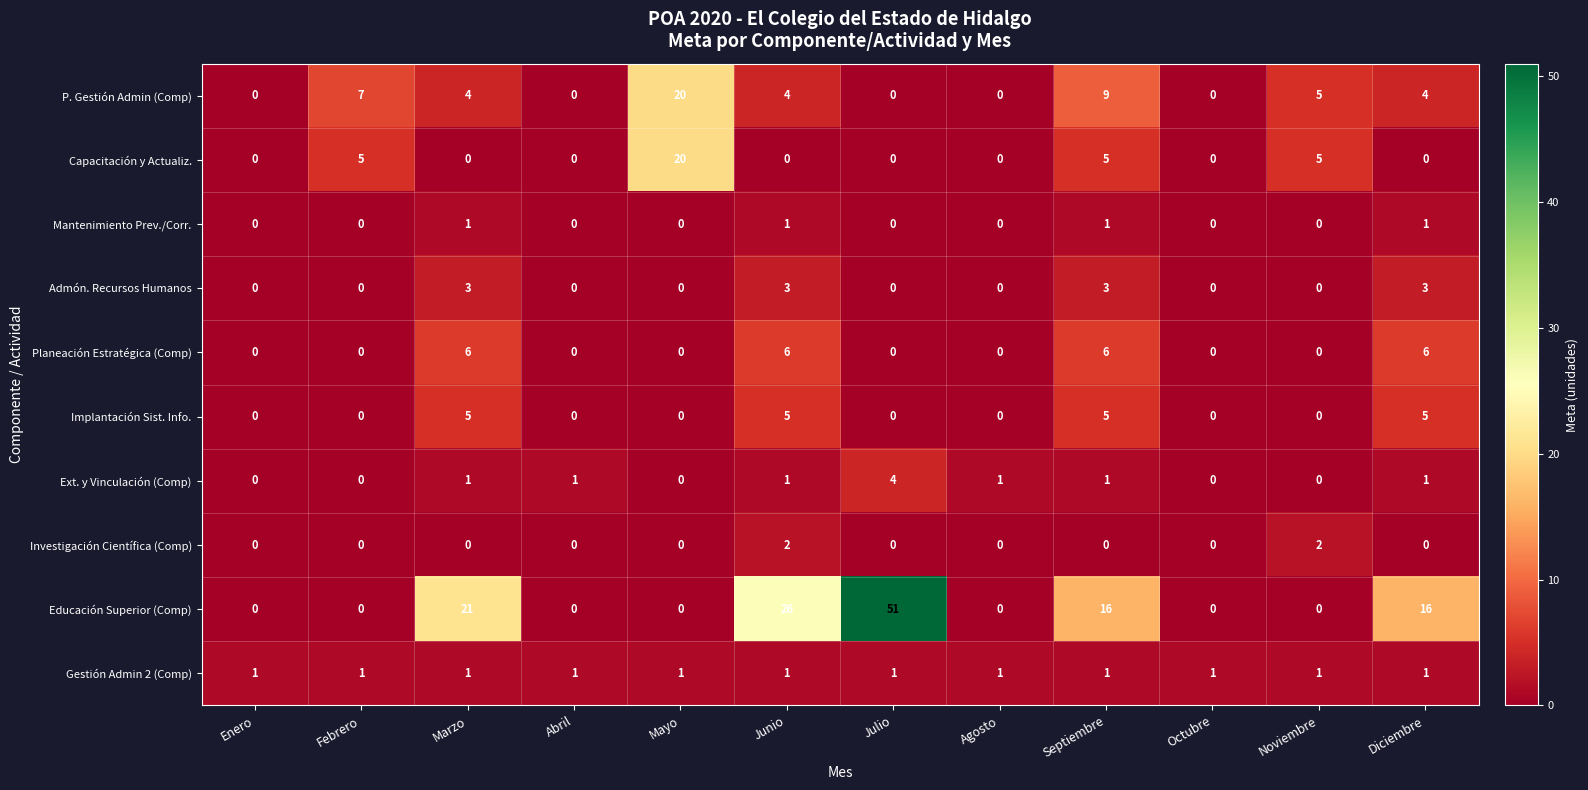

The value of Planeación Estratégica (Comp) at Abril is 0. True or false?

True